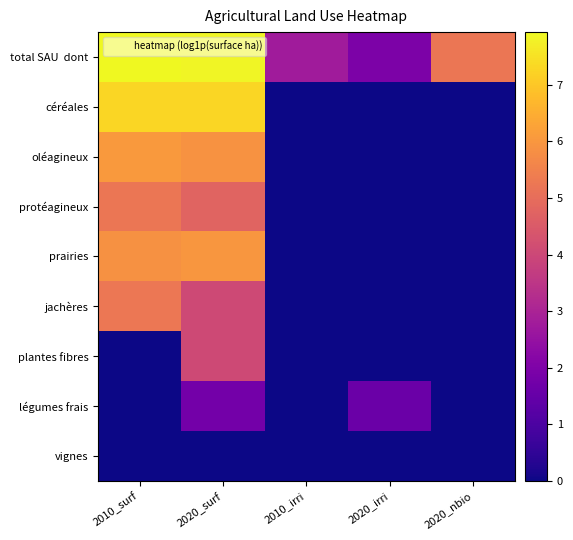

Which series has the largest total across all categories?

total SAU dont